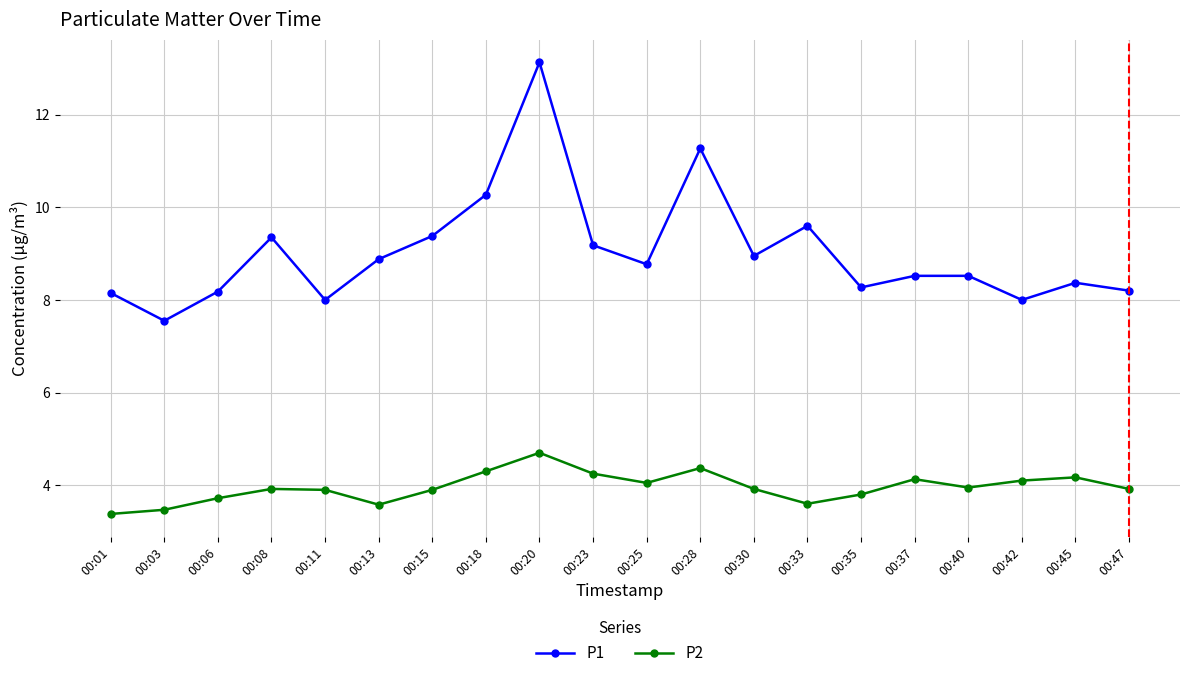

True or false: P1 and P2 cross at least once.

False